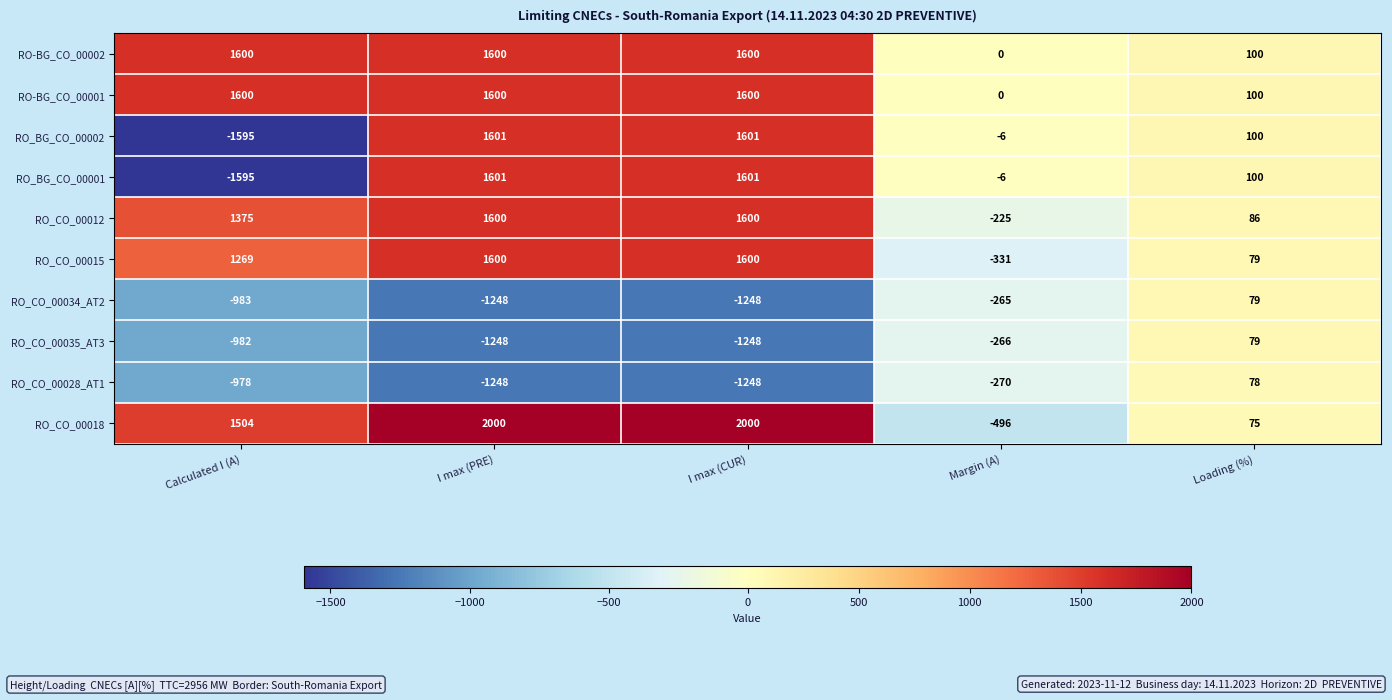

How many categories are shown in the chart?

5